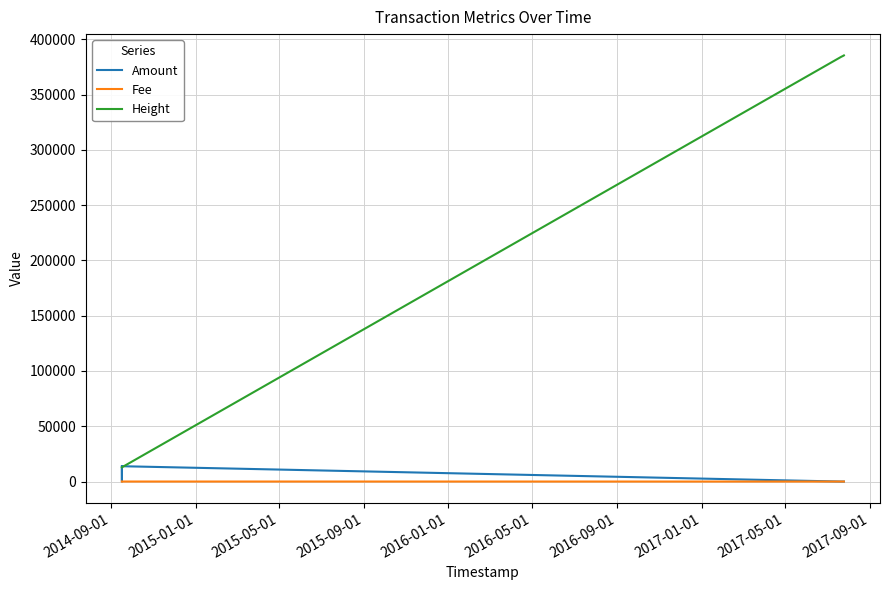

Which series has the largest total across all categories?

Height